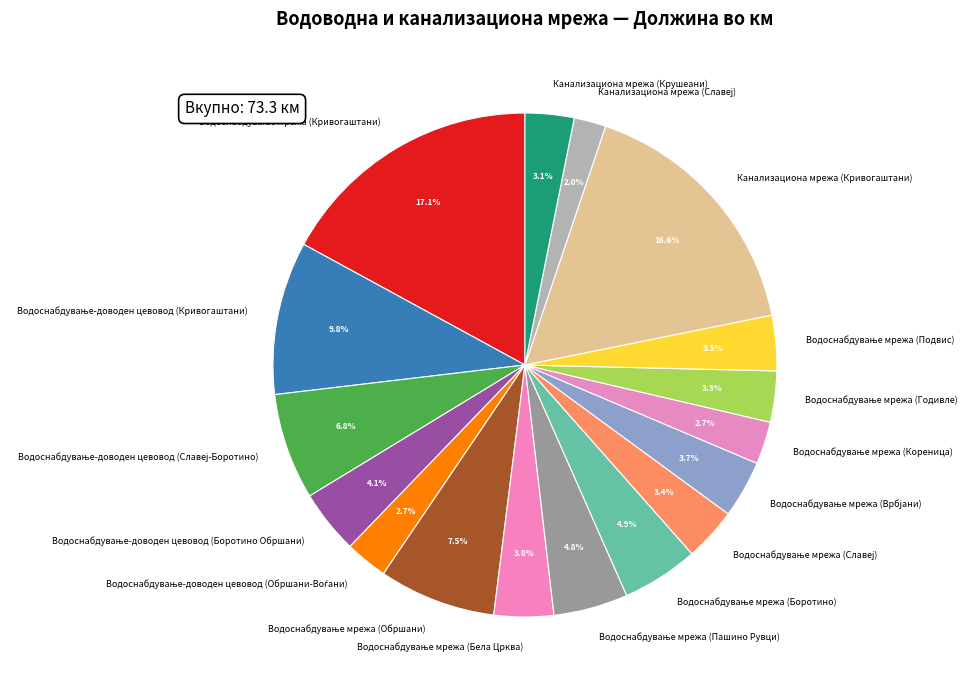

Is there any slice that represents more than half of the pie?

No